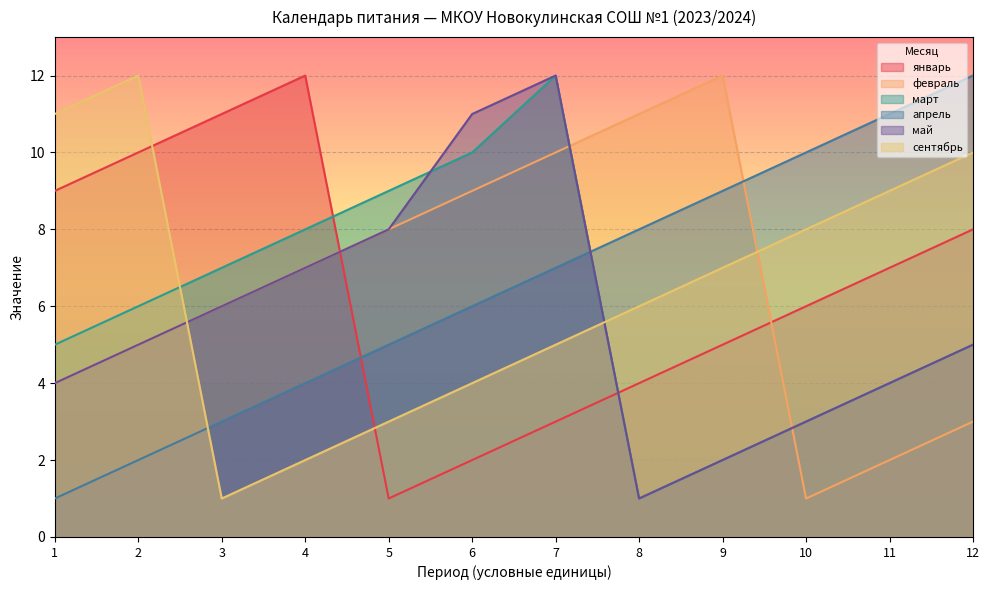

What value does the апрель series have at 1?

1